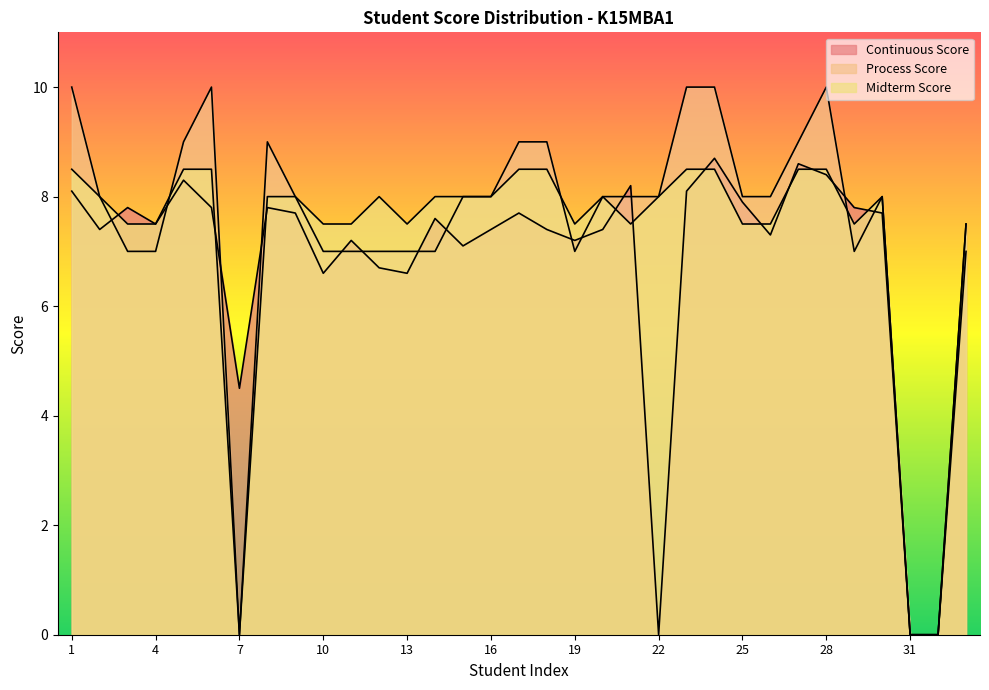

Reading right to left, what are all the values shown in this chart?

Continuous Score: 33=7.5	32=0.0	31=0.0	30=7.7	29=7.8	28=8.4	27=8.6	26=7.3	25=7.9	24=8.7	23=8.1	22=0.0	21=8.2	20=7.4	19=7.2	18=7.4	17=7.7	16=7.4	15=7.1	14=7.6	13=6.6	12=6.7	11=7.2	10=6.6	9=7.7	8=7.8	7=4.5	6=7.8	5=8.3	4=7.5	3=7.8	2=7.4	1=8.1
Process Score: 33=7.0	32=0.0	31=0.0	30=8.0	29=7.0	28=10.0	27=9.0	26=8.0	25=8.0	24=10.0	23=10.0	22=8.0	21=8.0	20=8.0	19=7.0	18=9.0	17=9.0	16=8.0	15=8.0	14=7.0	13=7.0	12=7.0	11=7.0	10=7.0	9=8.0	8=9.0	7=0.0	6=10.0	5=9.0	4=7.0	3=7.0	2=8.0	1=10.0
Midterm Score: 33=7.5	32=0.0	31=0.0	30=8.0	29=7.5	28=8.5	27=8.5	26=7.5	25=7.5	24=8.5	23=8.5	22=8.0	21=7.5	20=8.0	19=7.5	18=8.5	17=8.5	16=8.0	15=8.0	14=8.0	13=7.5	12=8.0	11=7.5	10=7.5	9=8.0	8=8.0	7=0.0	6=8.5	5=8.5	4=7.5	3=7.5	2=8.0	1=8.5